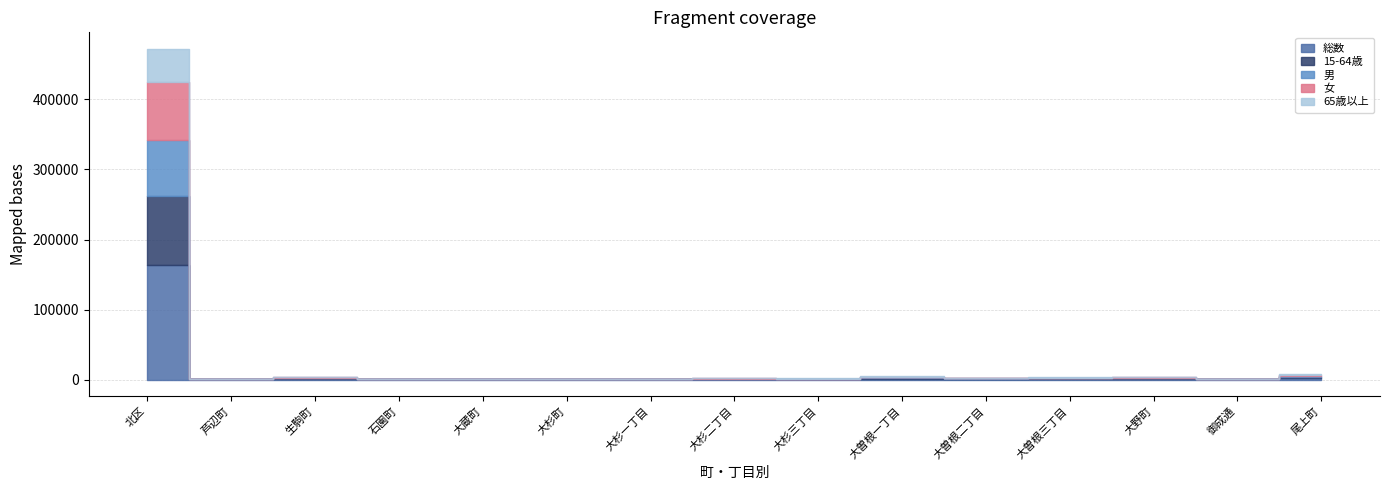

What is the label of the 15th point from the right?

北区